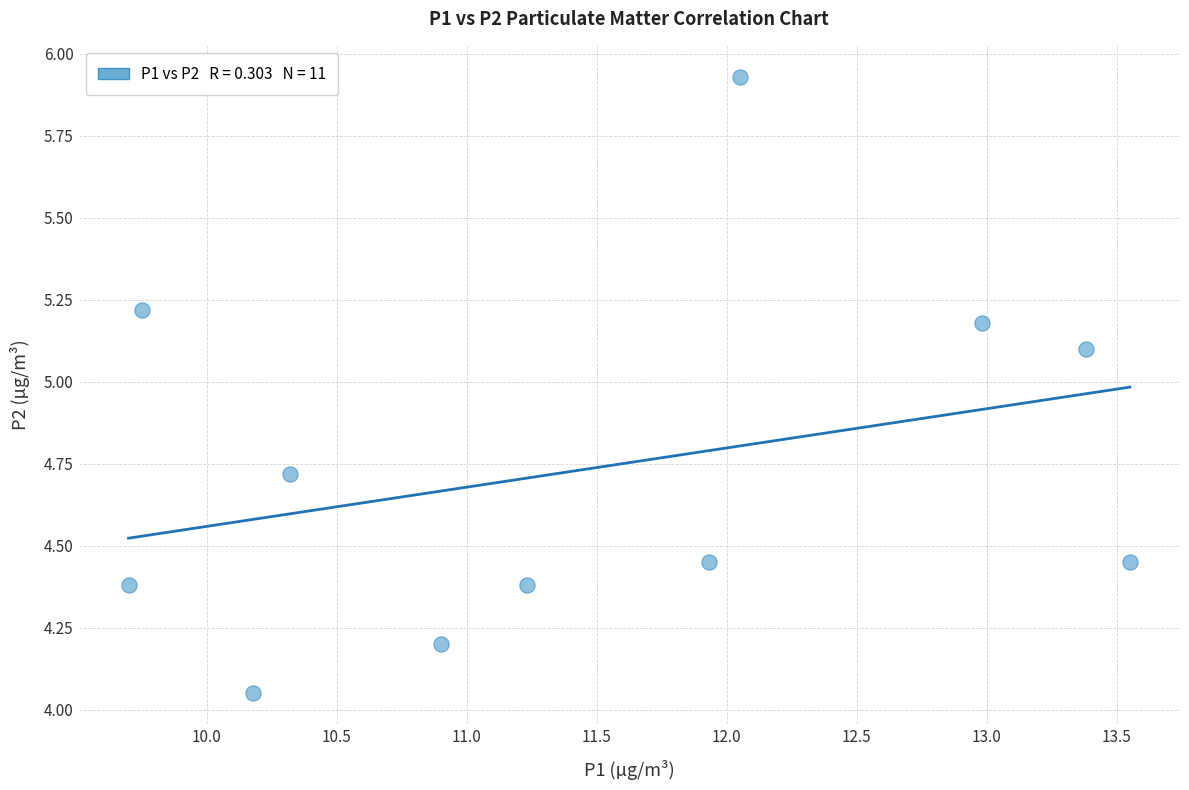

What is the range of Y values (max minus min)?

1.9